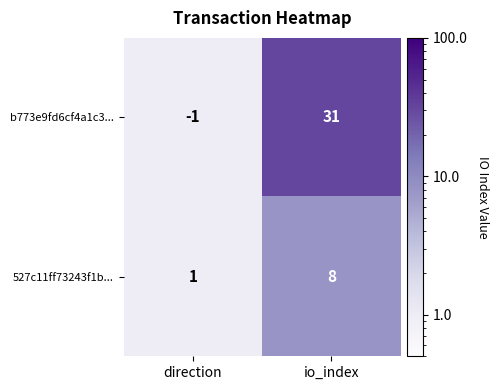

Reading left to right, transcribe all the data shown in this chart.

b773e9fd6cf4a1c3...: direction=-1	io_index=31
527c11ff73243f1b...: direction=1	io_index=8